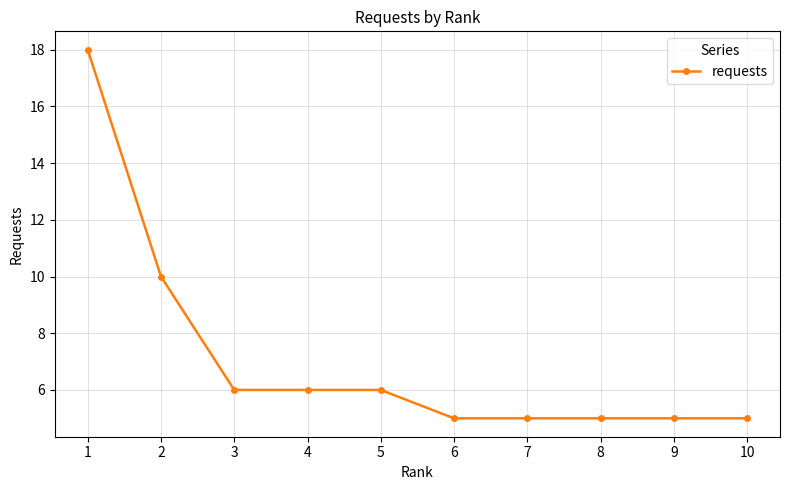

How many distinct data groups are displayed?

1